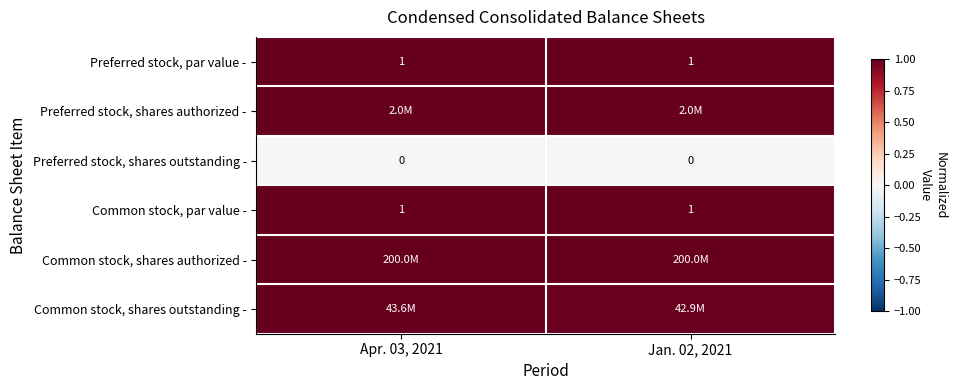

Between Apr. 03, 2021 and Jan. 02, 2021, which series saw the biggest shift?

Common stock, shares outstanding -